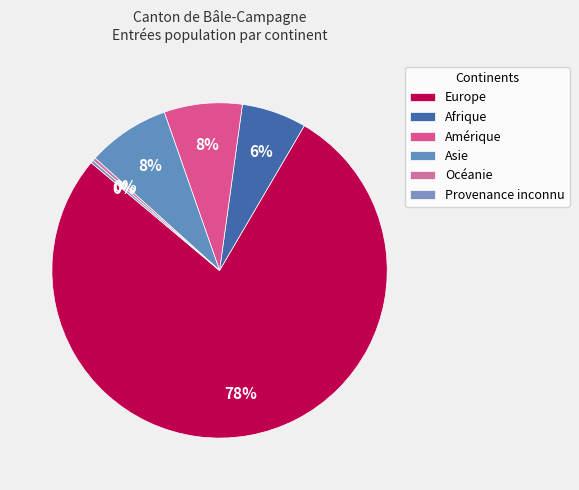

Approximately how many times larger is the value at Europe compared to Océanie?

256.8